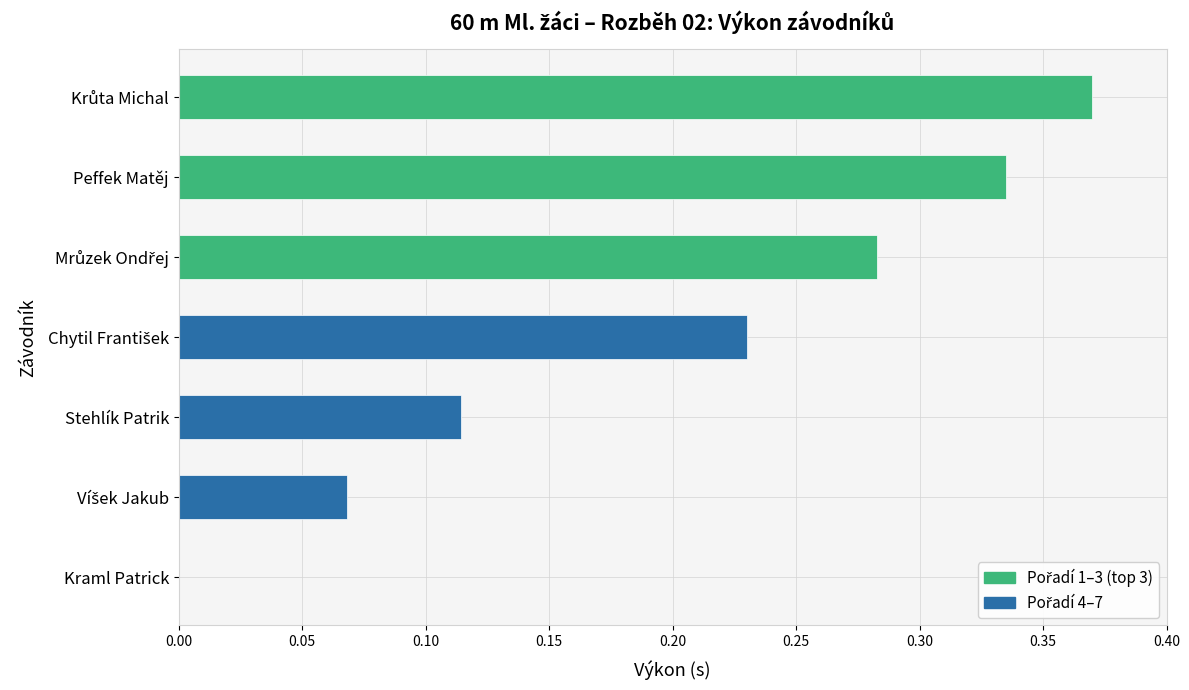

What is the change in value from Stehlík Patrik to Peffek Matěj?

+0.2